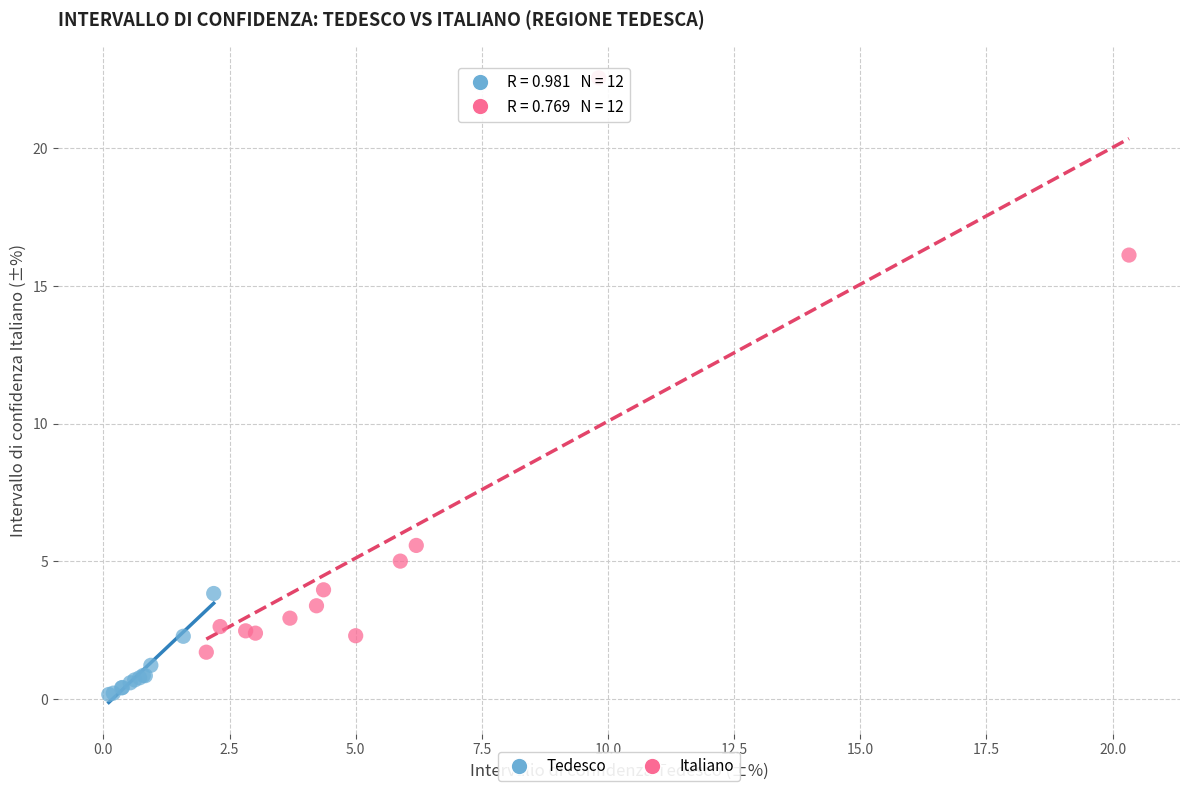

Which series has the largest Y range (max minus min)?

Italiano